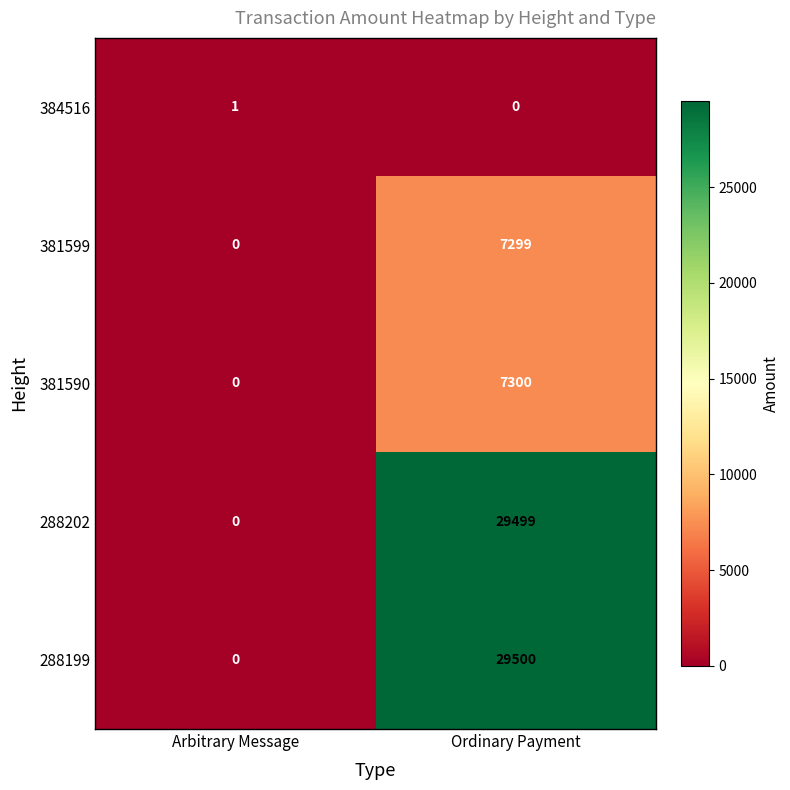

What is the average value of the 288199 series?

14750